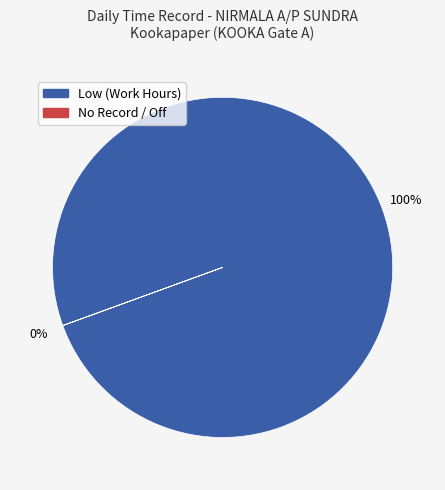

True or false: 11 accounts for 1% of the total.

False